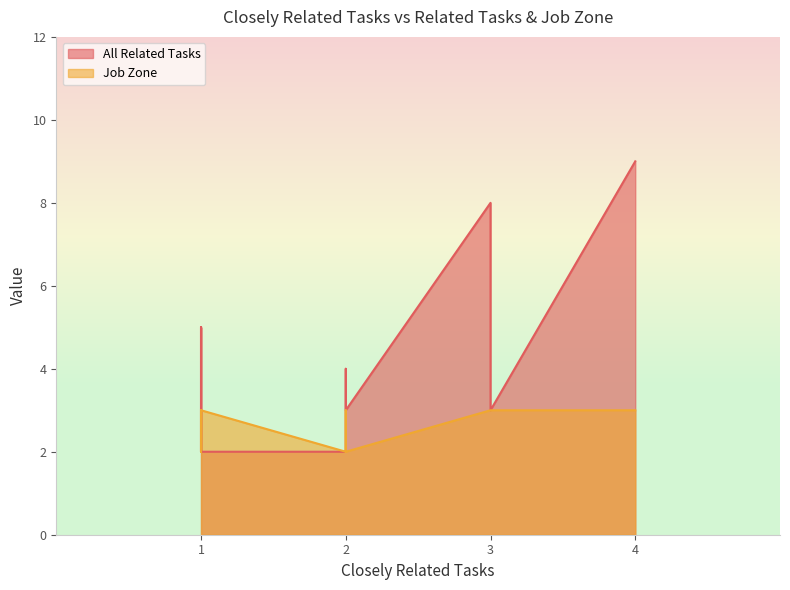

True or false: Job Zone and All Related Tasks intersect in this chart.

False